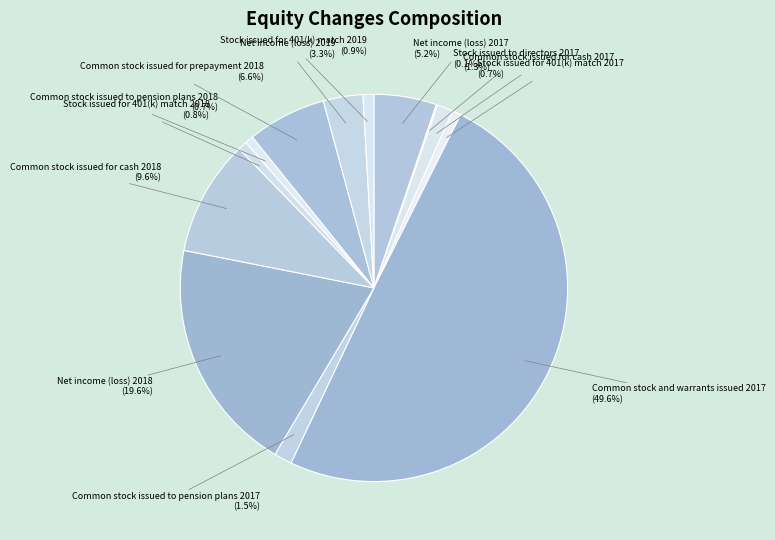

What is the ratio of the value at Stock issued for 401(k) match 2017 to the value at Common stock issued to pension plans 2017?

0.5